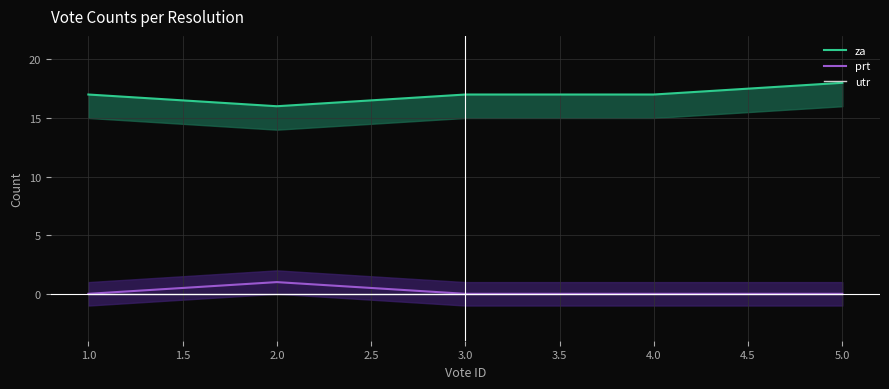

At how many categories does at least one series exceed 12?

5